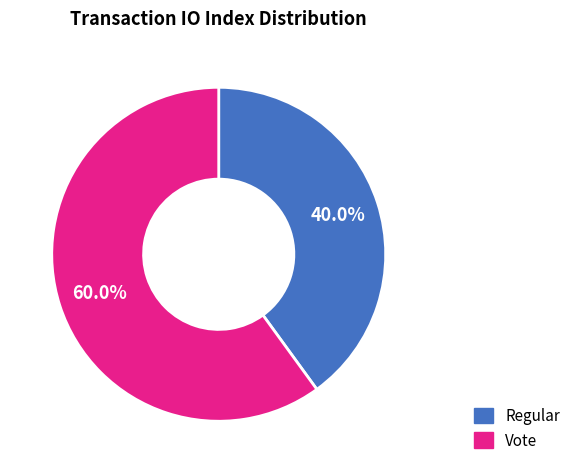

Rank the categories by value from highest to lowest.

Vote, Regular